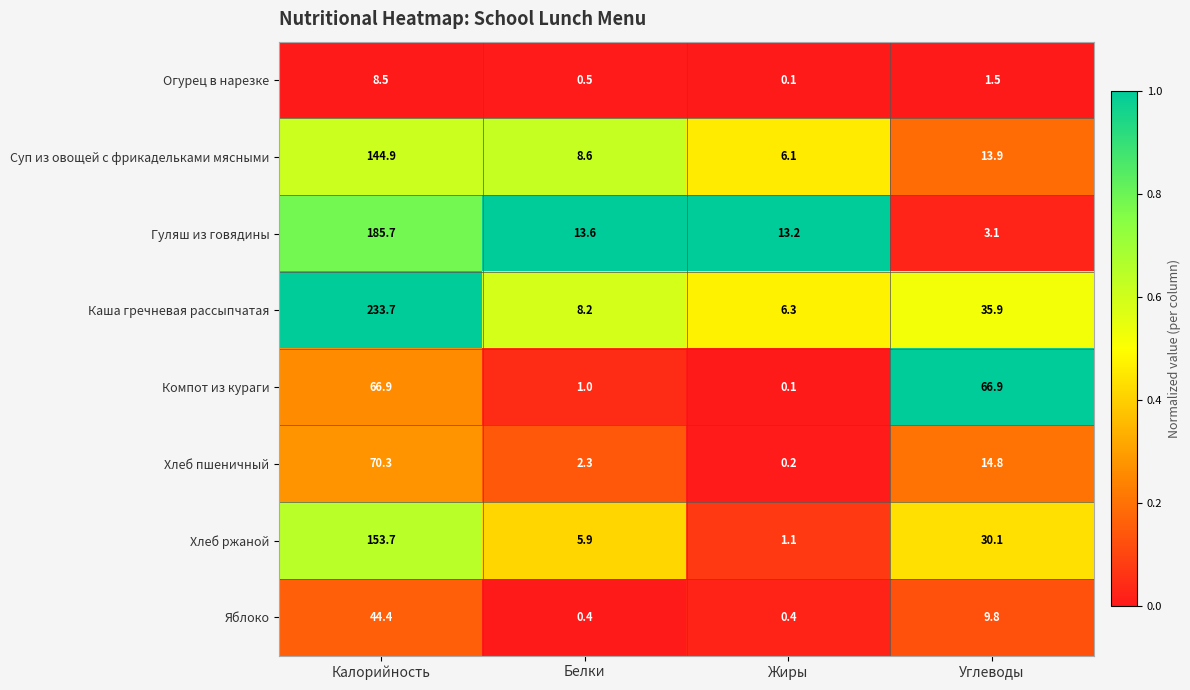

Which series has the largest total across all categories?

Каша гречневая рассыпчатая